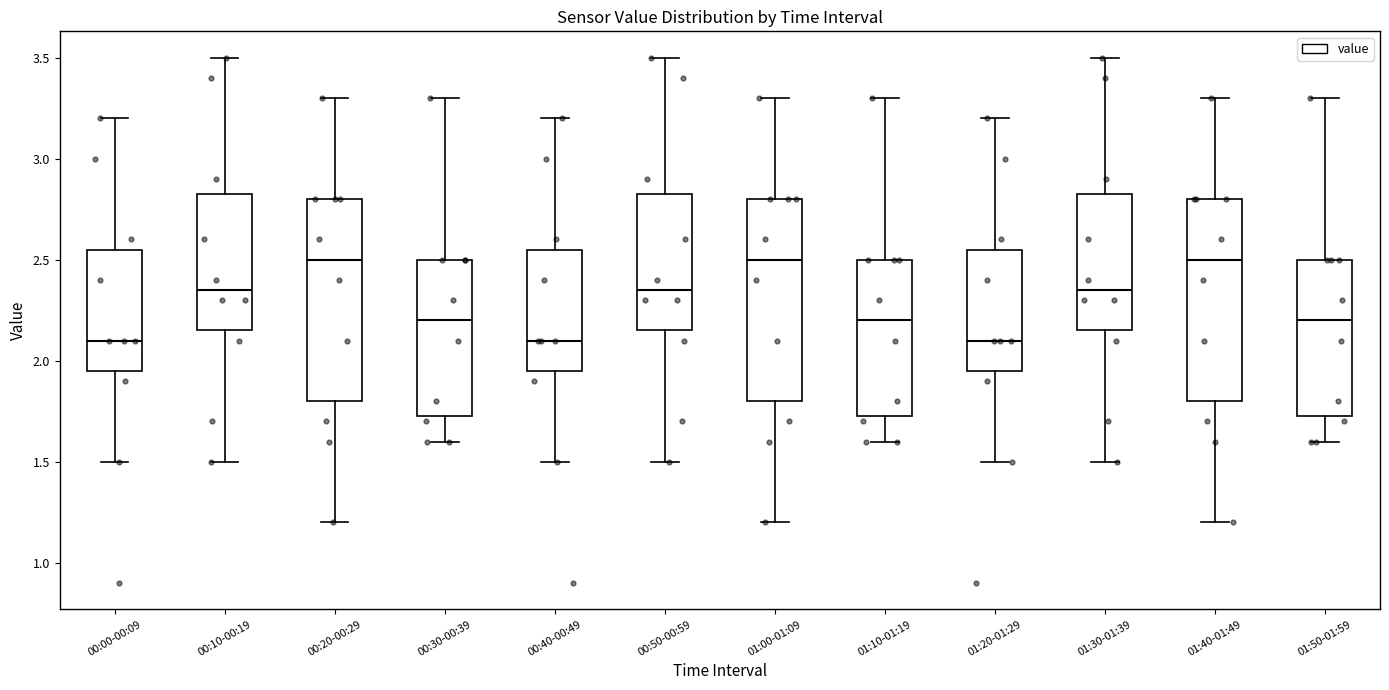

Reading left to right, transcribe this box plot: for each box, give where its median line is, the range the box spans, and where its two whiskers end, as read against the y-axis. The values are not printed on the chart, so give them approximately, as read against the axis.

00:00-00:09: median 2.10, box 1.95 to 2.55, whiskers 1.50 to 3.20
00:10-00:19: median 2.35, box 2.15 to 2.85, whiskers 1.50 to 3.50
00:20-00:29: median 2.50, box 1.80 to 2.80, whiskers 1.20 to 3.30
00:30-00:39: median 2.20, box 1.75 to 2.50, whiskers 1.60 to 3.30
00:40-00:49: median 2.10, box 1.95 to 2.55, whiskers 1.50 to 3.20
00:50-00:59: median 2.35, box 2.15 to 2.85, whiskers 1.50 to 3.50
01:00-01:09: median 2.50, box 1.80 to 2.80, whiskers 1.20 to 3.30
01:10-01:19: median 2.20, box 1.75 to 2.50, whiskers 1.60 to 3.30
01:20-01:29: median 2.10, box 1.95 to 2.55, whiskers 1.50 to 3.20
01:30-01:39: median 2.35, box 2.15 to 2.85, whiskers 1.50 to 3.50
01:40-01:49: median 2.50, box 1.80 to 2.80, whiskers 1.20 to 3.30
01:50-01:59: median 2.20, box 1.75 to 2.50, whiskers 1.60 to 3.30